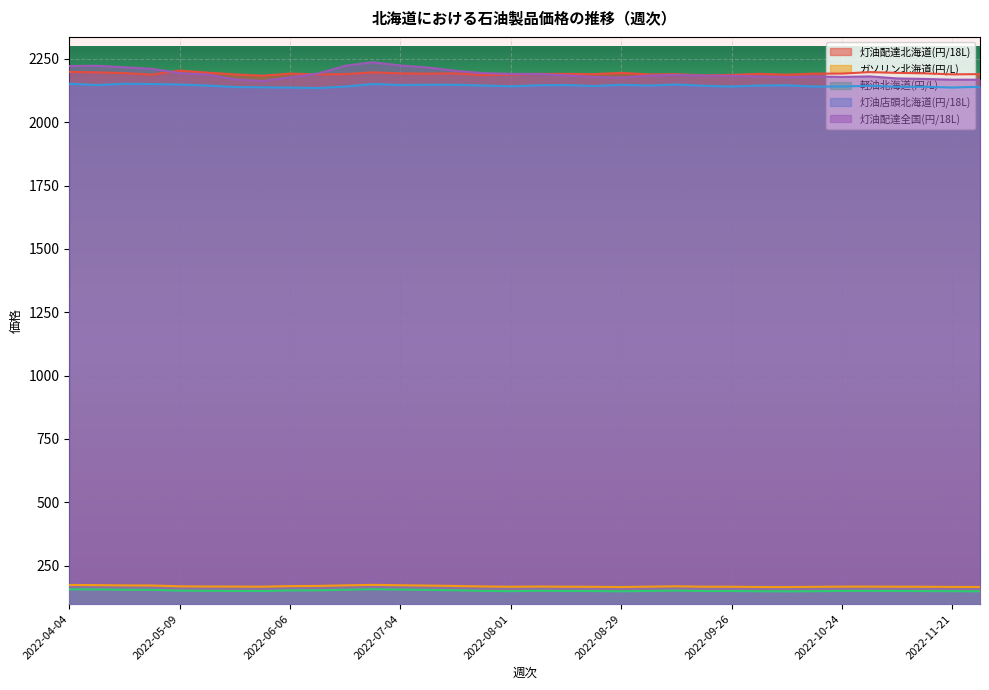

What is the difference between the highest and lowest values at 2022-07-11?

2062.1